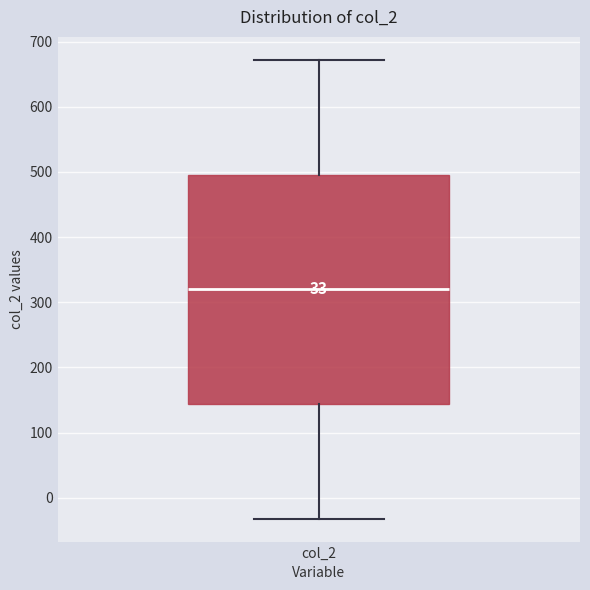

Transcribe this box plot: give where the median line is, the range the box spans, and where the two whiskers end, as read against the y-axis. The values are not printed on the chart, so give them approximately, as read against the axis.

median 320, box 140 to 500, whiskers -30 to 670